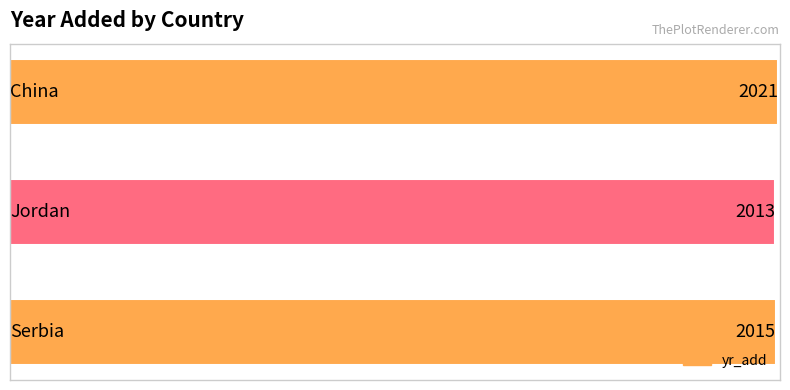

What is the minimum value shown in the chart?

2013